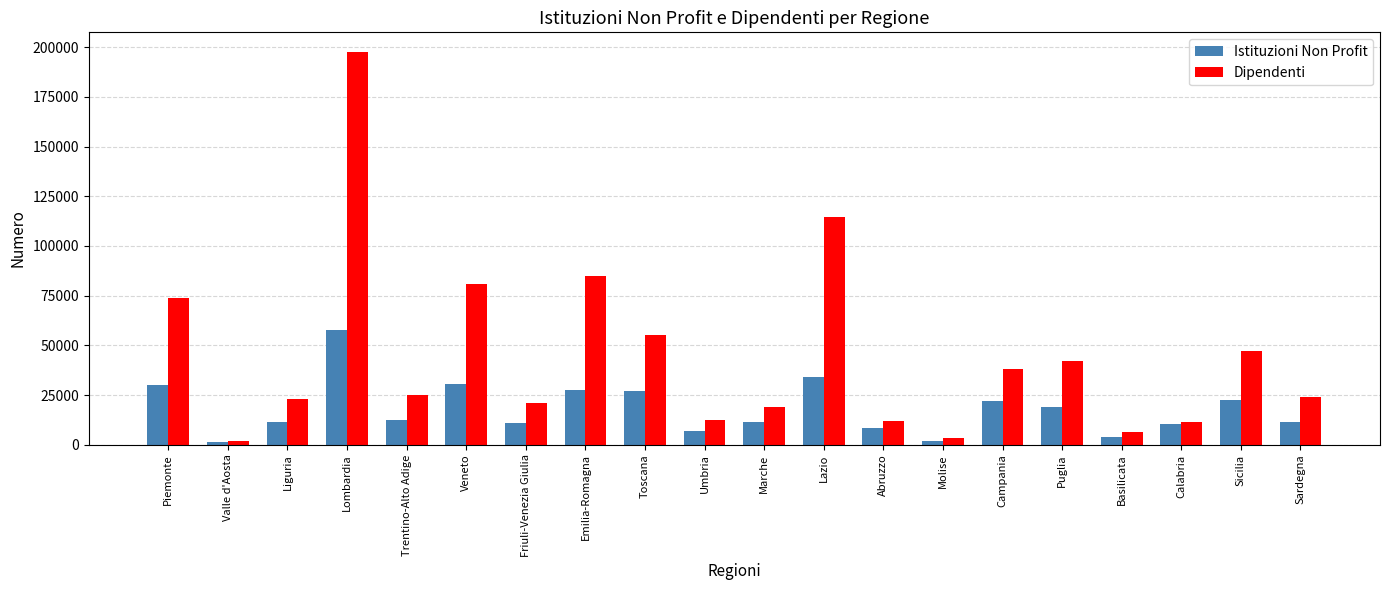

How many bars are there in each group?

2